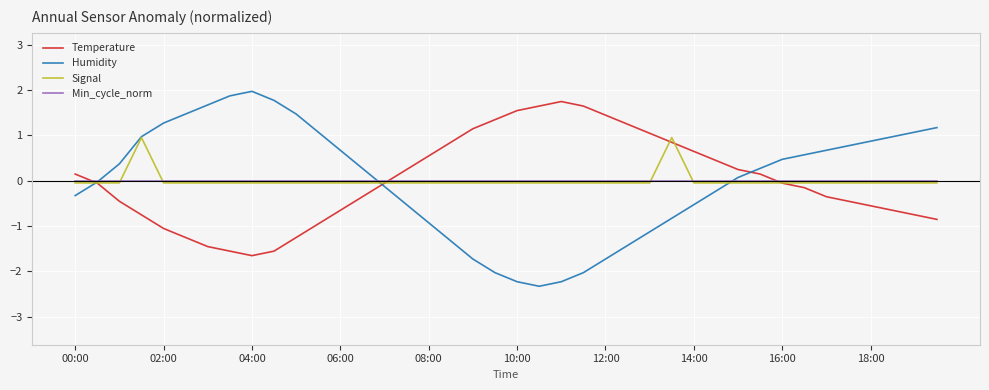

Which series has the largest range (max minus min)?

Humidity